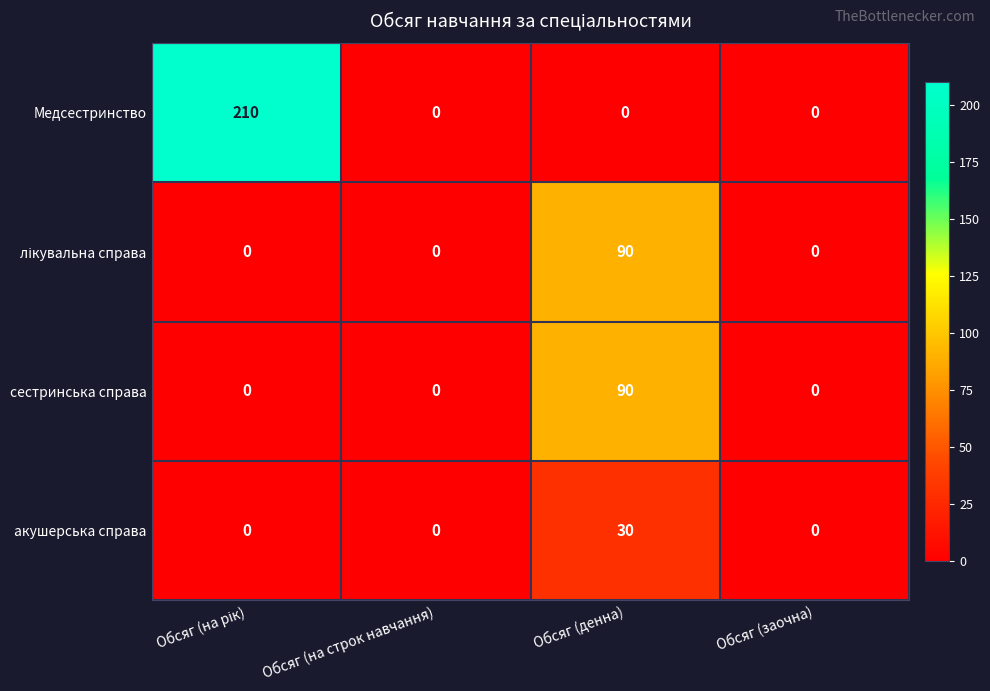

How many values in сестринська справа are above zero?

1